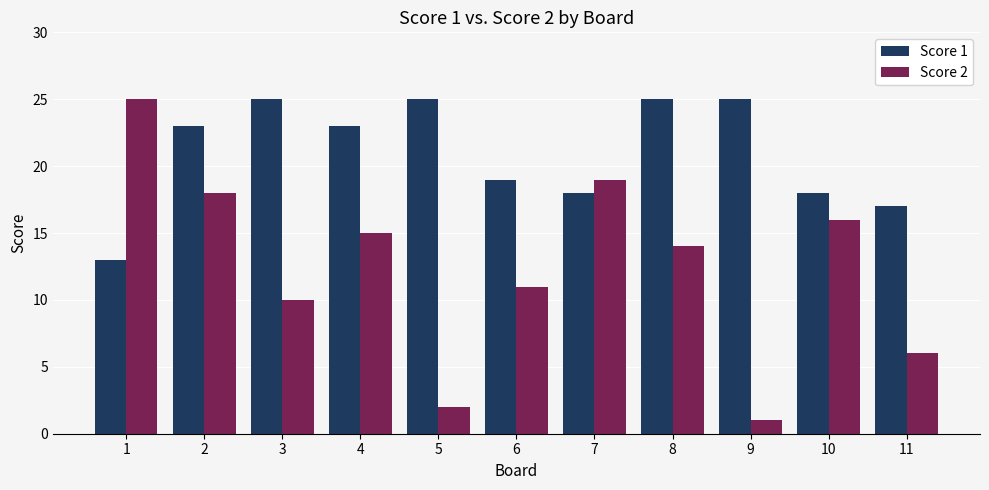

Reading left to right, extract all data points from this chart.

Score 1: 1=13	2=23	3=25	4=23	5=25	6=19	7=18	8=25	9=25	10=18	11=17
Score 2: 1=25	2=18	3=10	4=15	5=2	6=11	7=19	8=14	9=1	10=16	11=6